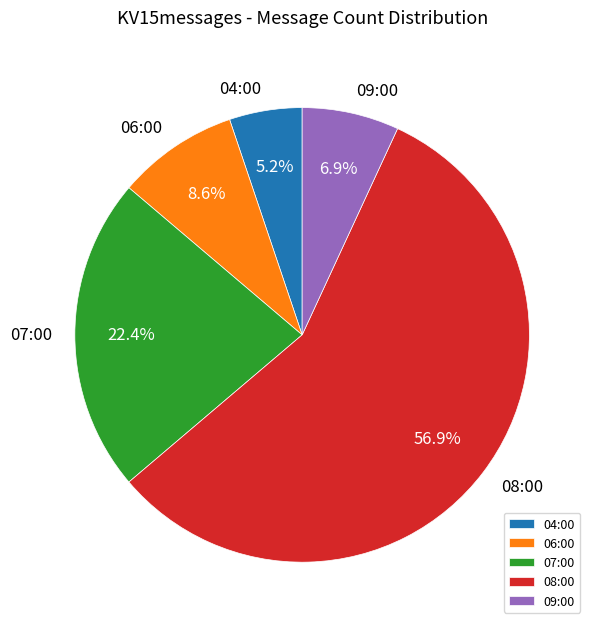

Which slice is the smallest?

04:00